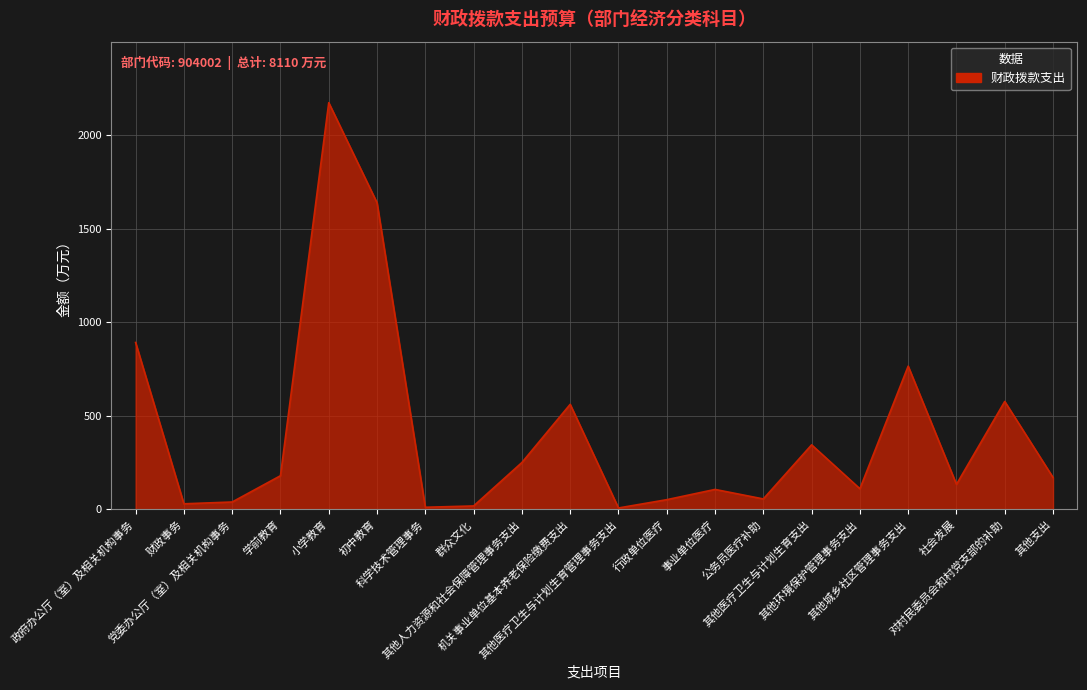

Which label corresponds to the largest value in the chart?

小学教育